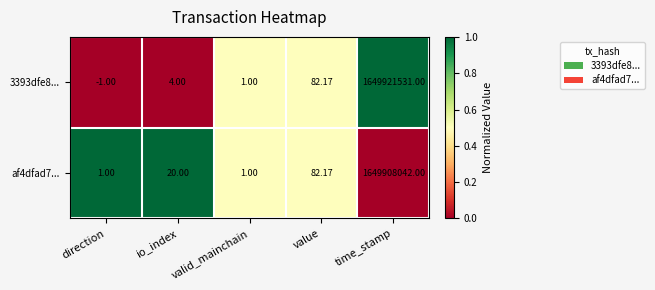

At which category is the sum across all series the highest?

time_stamp